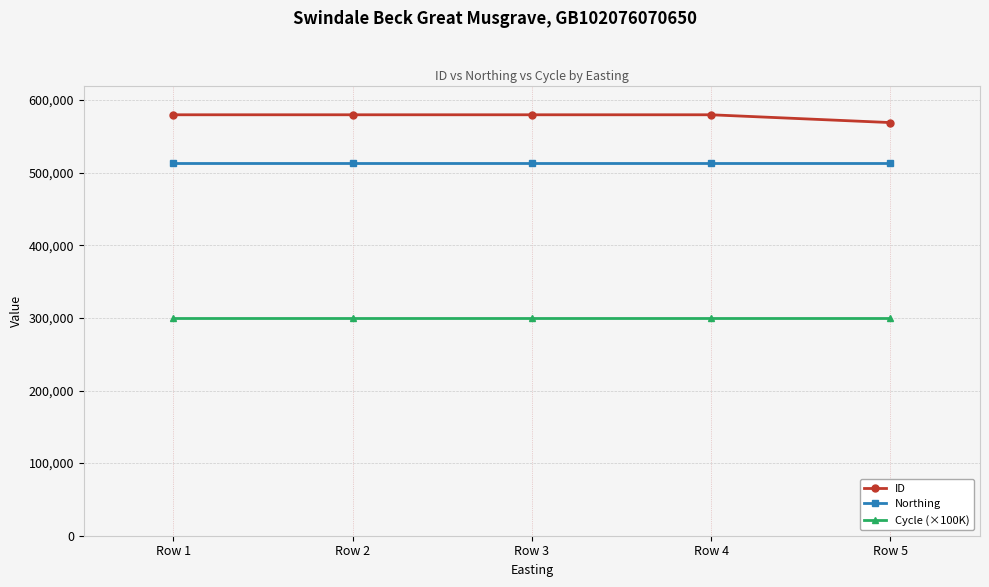

Rank the series by their maximum value, from highest to lowest.

ID, Northing, Cycle (×100K)